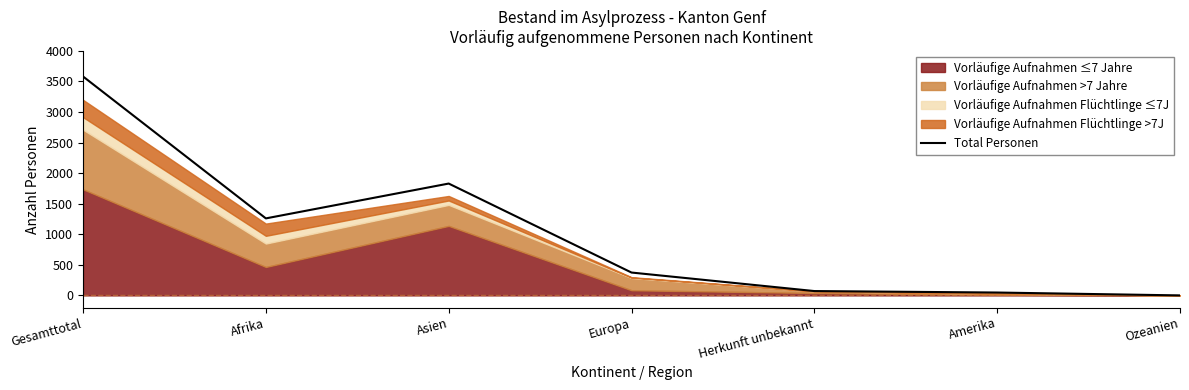

Approximately how many times larger is the value at Europa compared to Afrika?

0.3